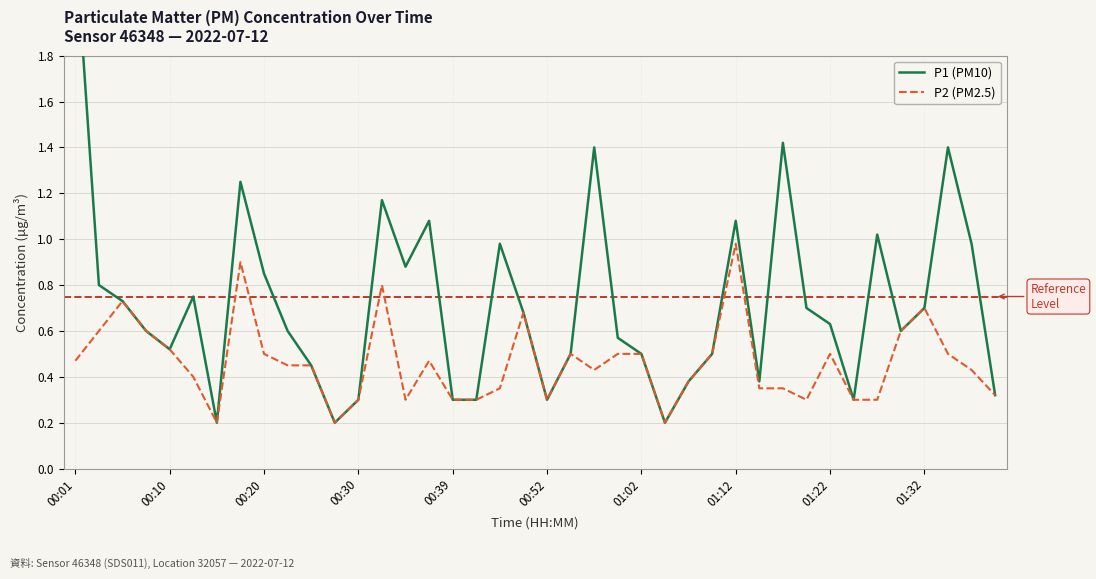

True or false: P1 (PM10) and P2 (PM2.5) intersect in this chart.

False